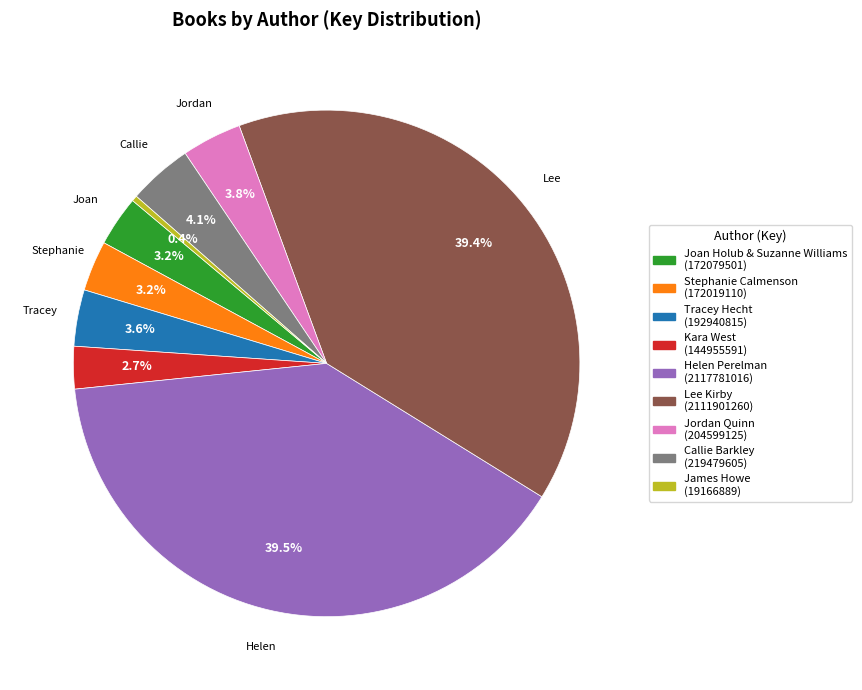

Which has a higher value, Kara West (144955591) or Joan Holub & Suzanne Williams (172079501)?

Joan Holub & Suzanne Williams (172079501)